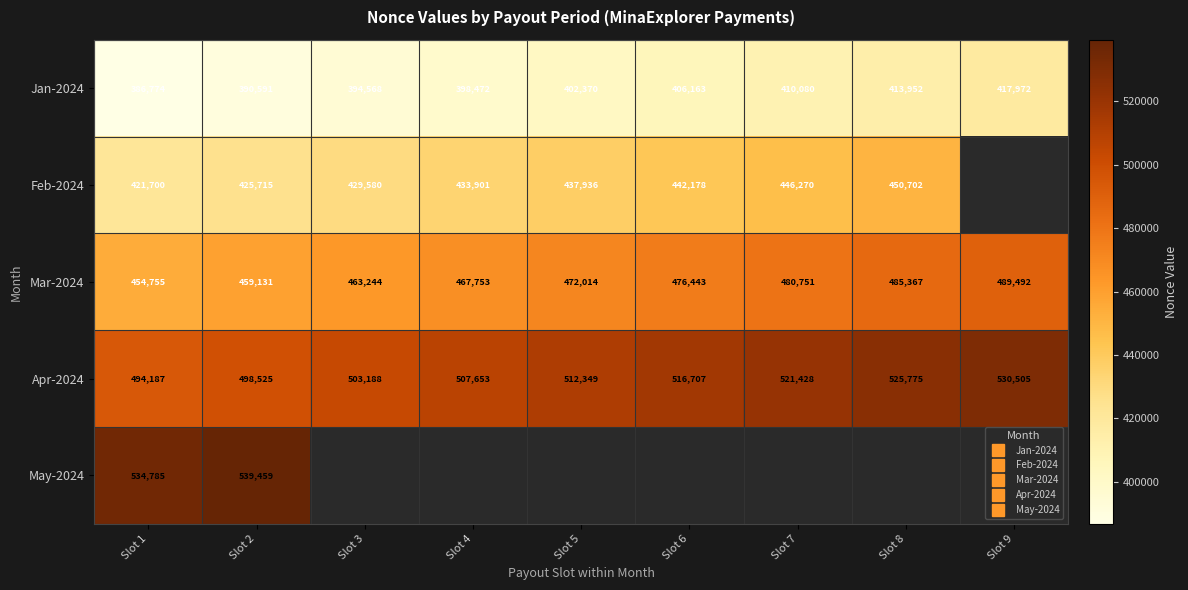

The value of Apr-2024 at Slot 9 is 530505.0. True or false?

True